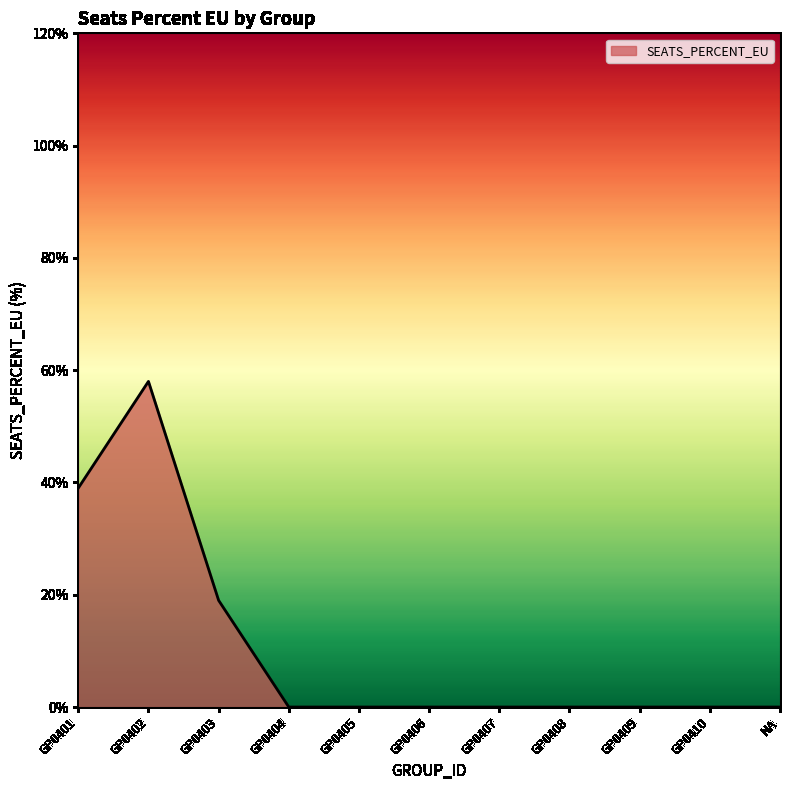

Reading left to right, transcribe all the data shown in this chart.

0.4	0.6	0.2	0.0	0.0	0.0	0.0	0.0	0.0	0.0	0.0